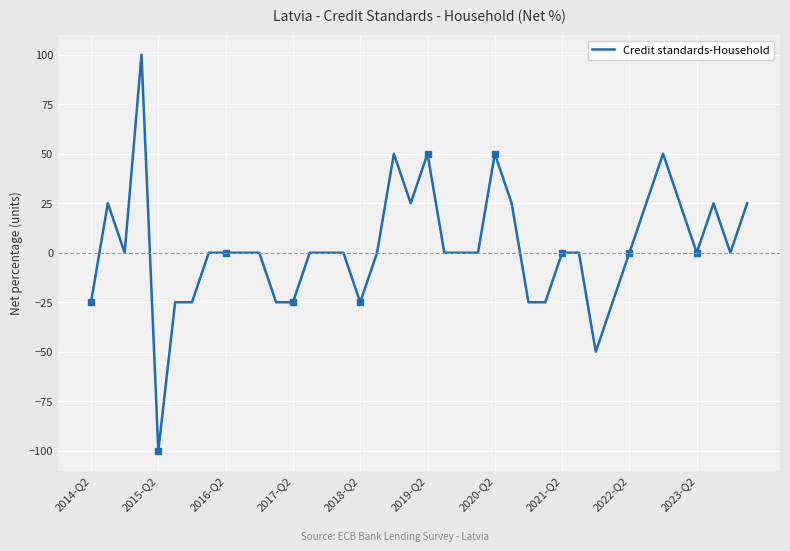

How many interior local peaks (higher than both neighbors) does the data have?

7